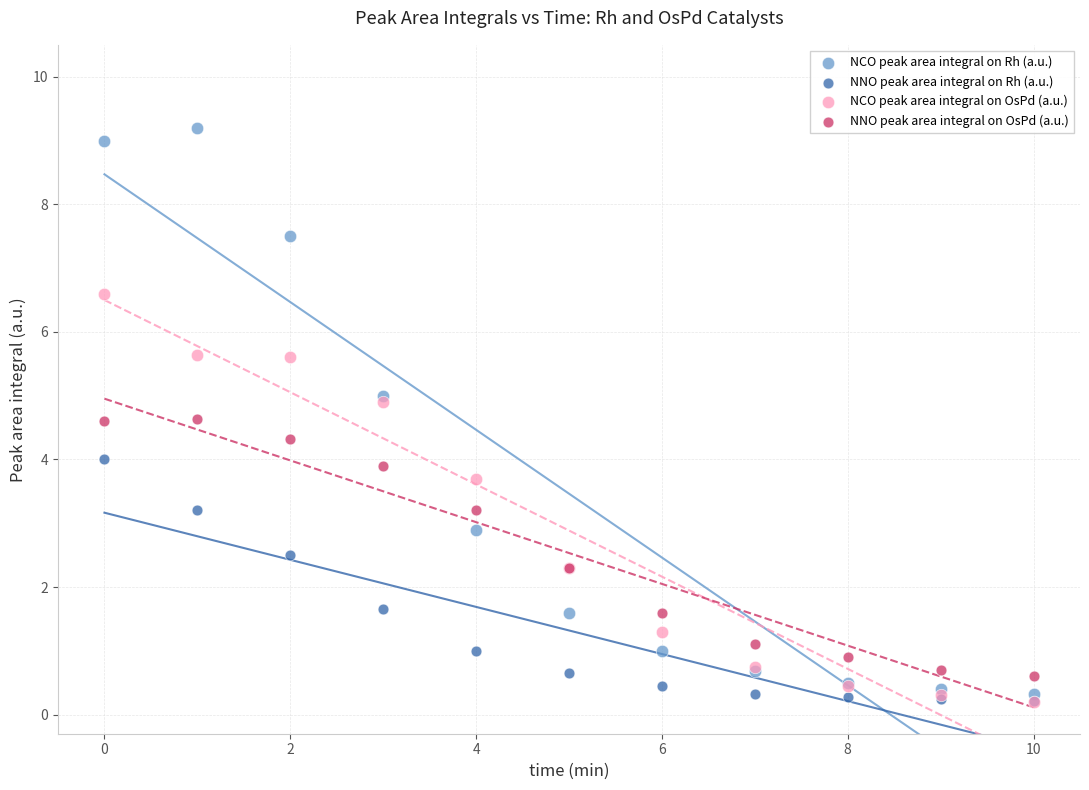

What are all the series names shown in the legend?

NCO peak area integral on Rh (a.u.), NNO peak area integral on Rh (a.u.), NCO peak area integral on OsPd (a.u.), NNO peak area integral on OsPd (a.u.)